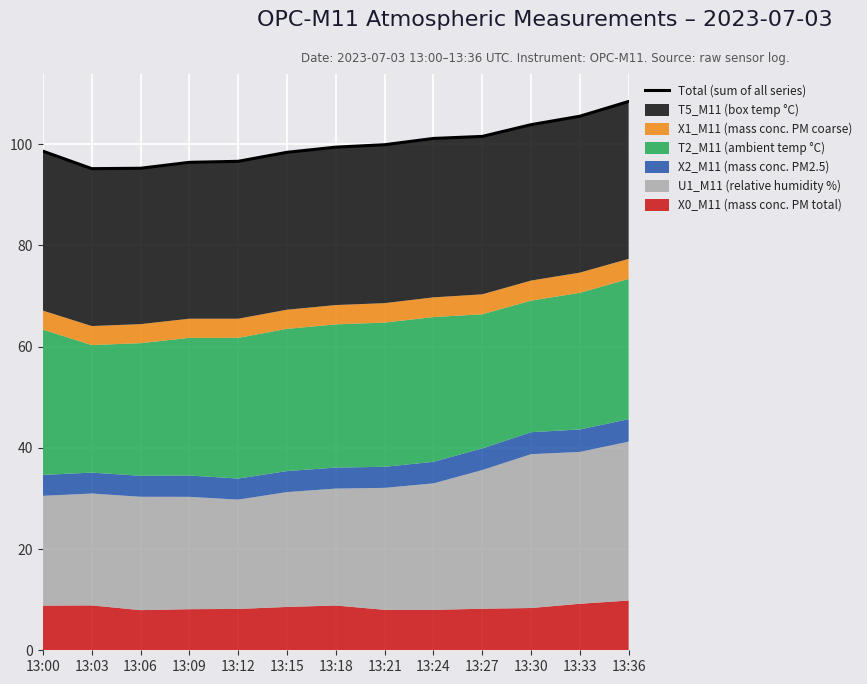

Approximately how many times larger is the value at 13:03 compared to 13:36?

0.9